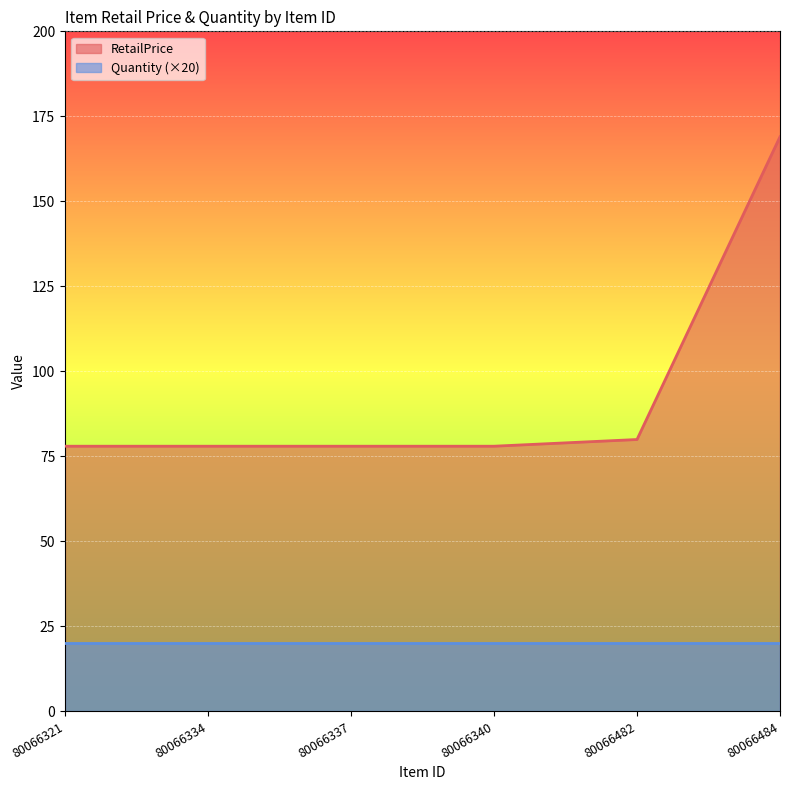

What is the value of the 1st point from the left?

78.0